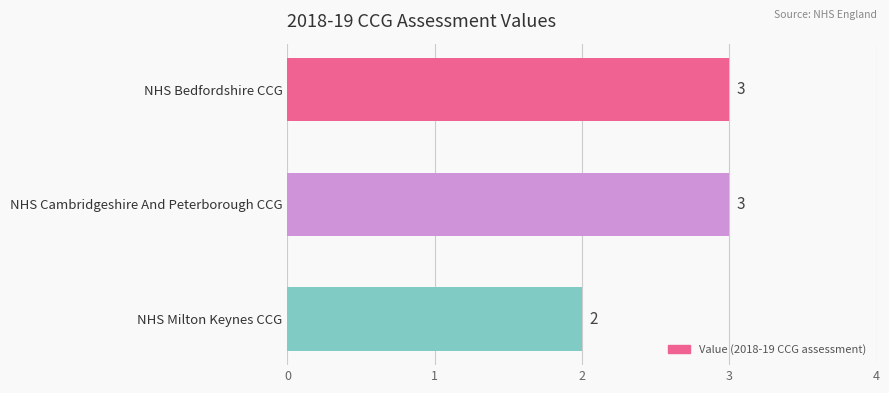

What is the value of the 2nd bar from the top?

3